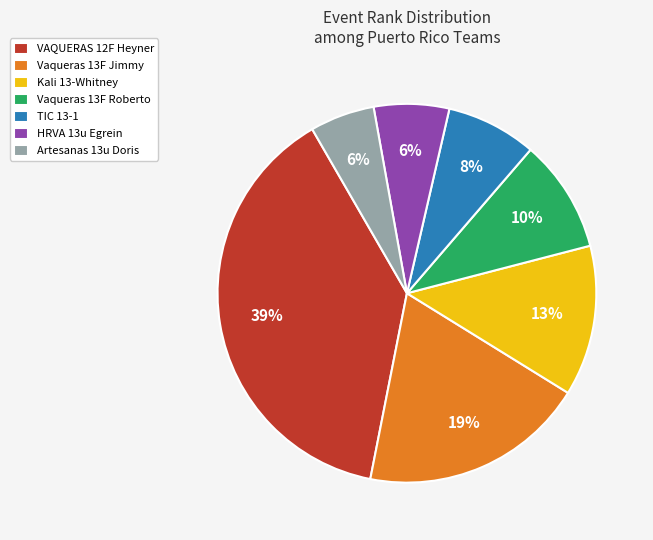

What is the largest slice in the pie chart?

VAQUERAS 12F Heyner